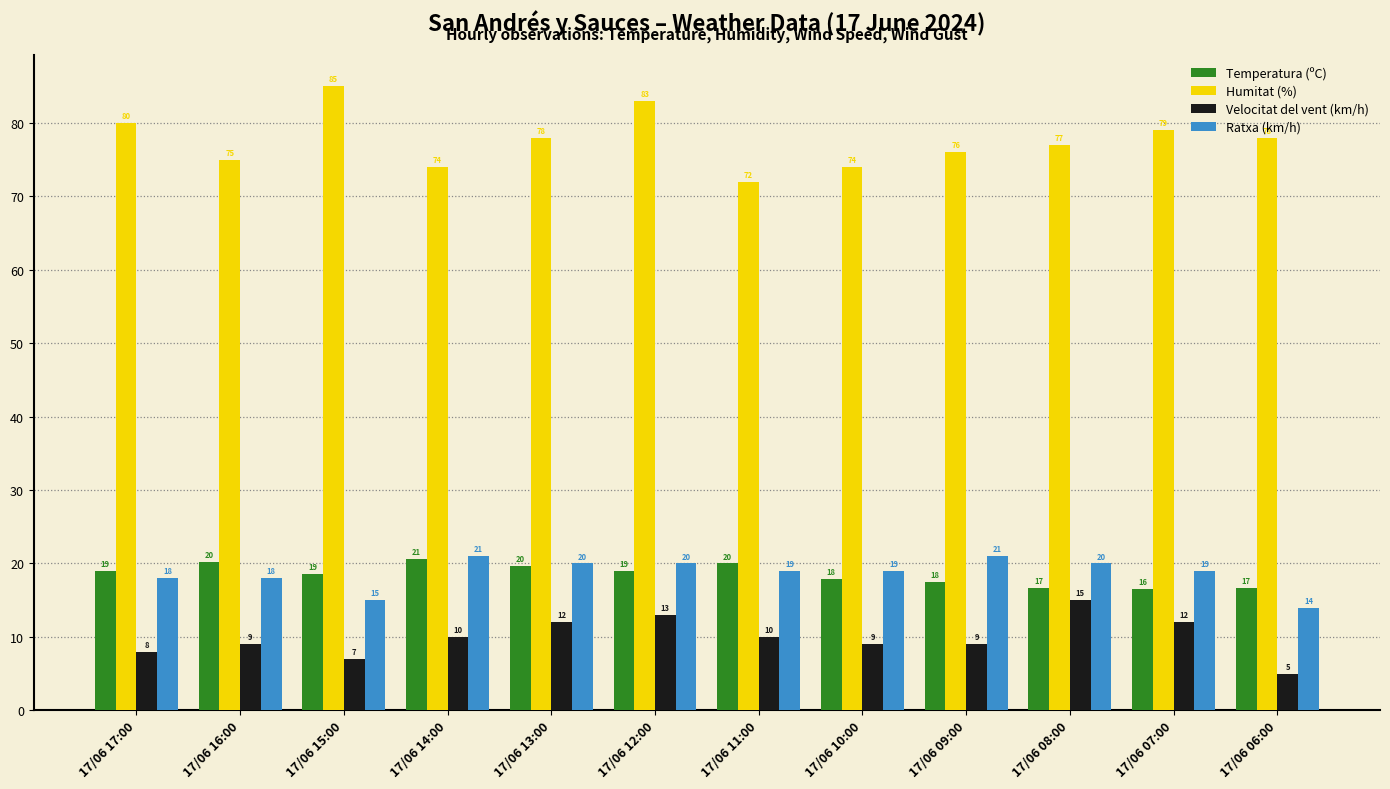

Is the value of Velocitat del vent (km/h) at 17/06 14:00 greater than the value of Ratxa (km/h) at 17/06 14:00?

No